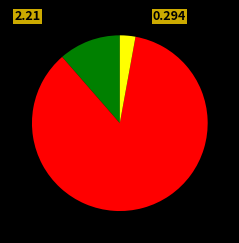

Is there a majority slice in this chart?

Yes